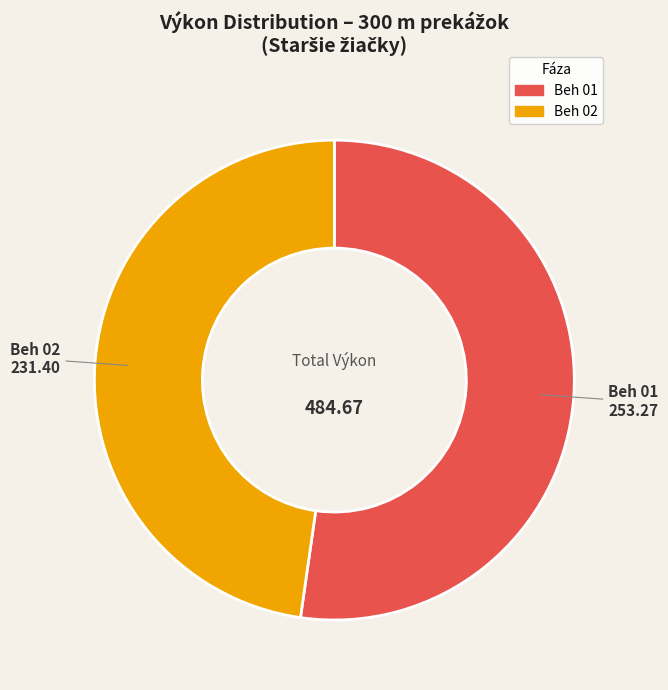

Does any single category account for the majority?

Yes